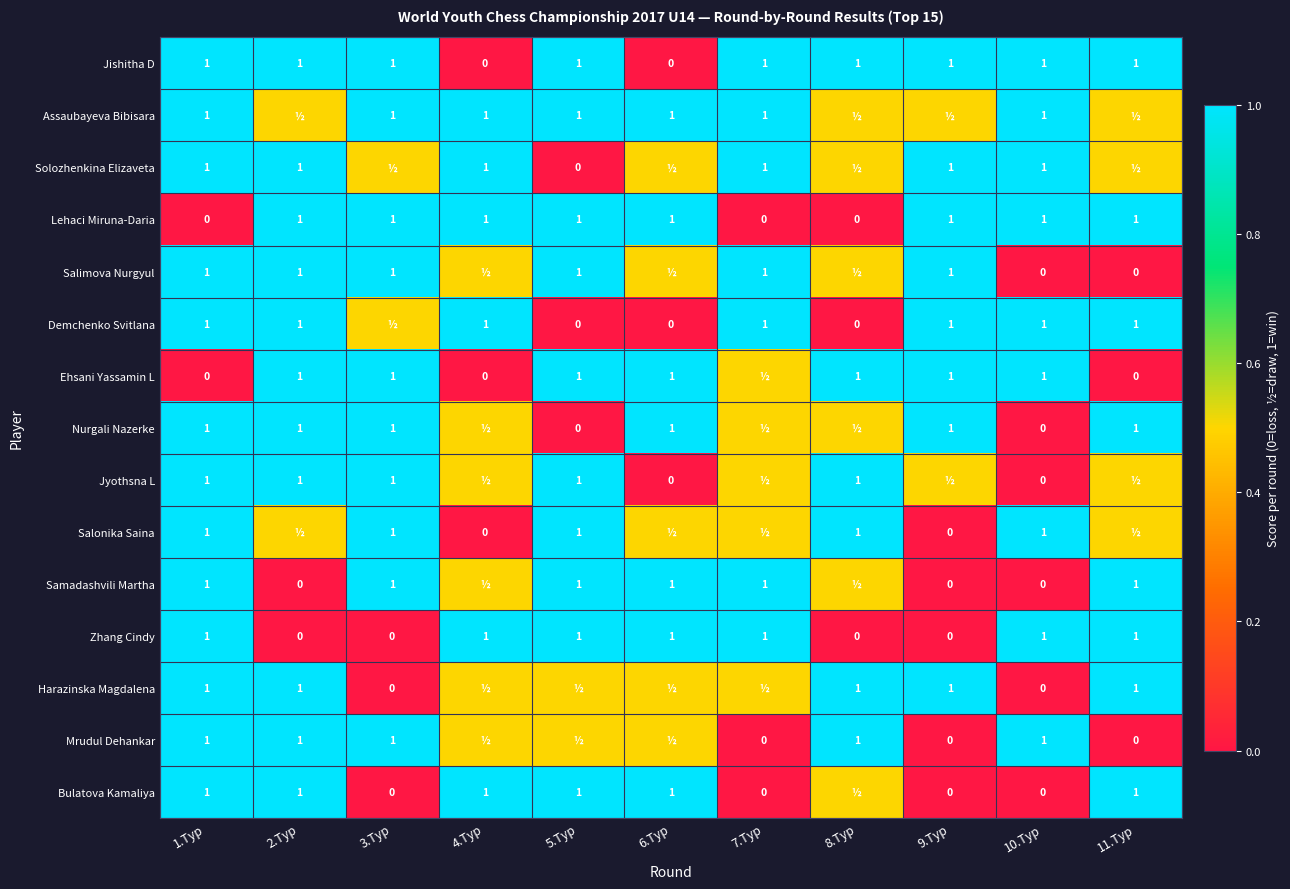

The Solozhenkina Elizaveta series shows 1.0 at 9.Тур. True or false?

True